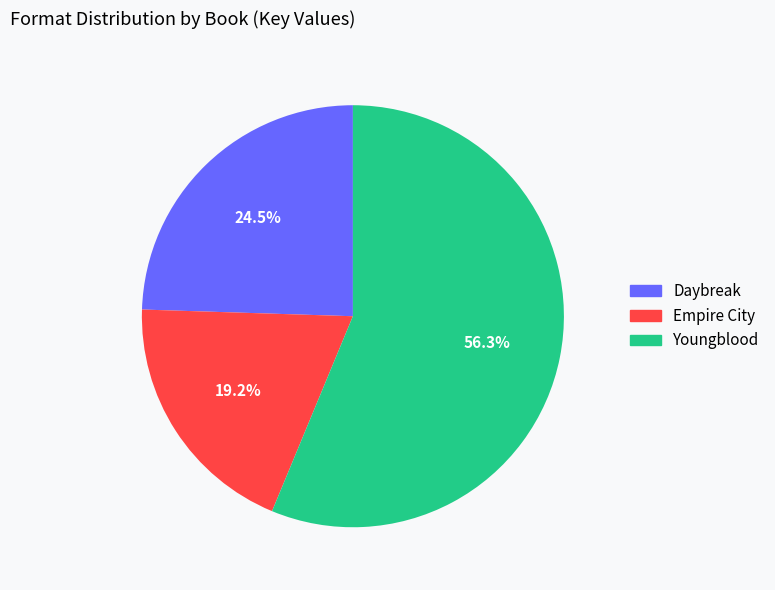

How many slices are in this pie chart?

3